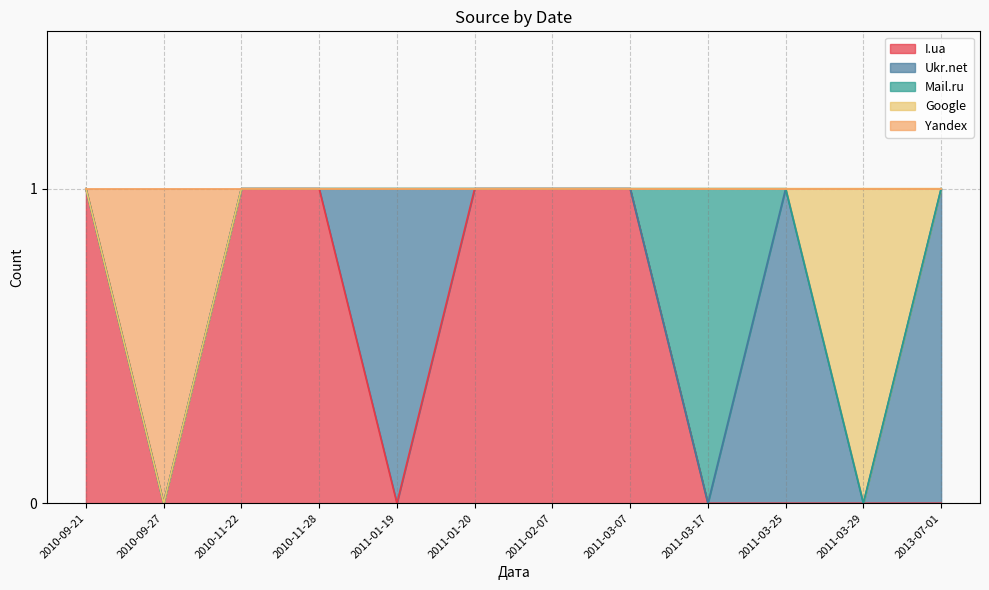

Is the value of Yandex at 2011-03-29 greater than the value of Ukr.net at 2010-09-21?

No